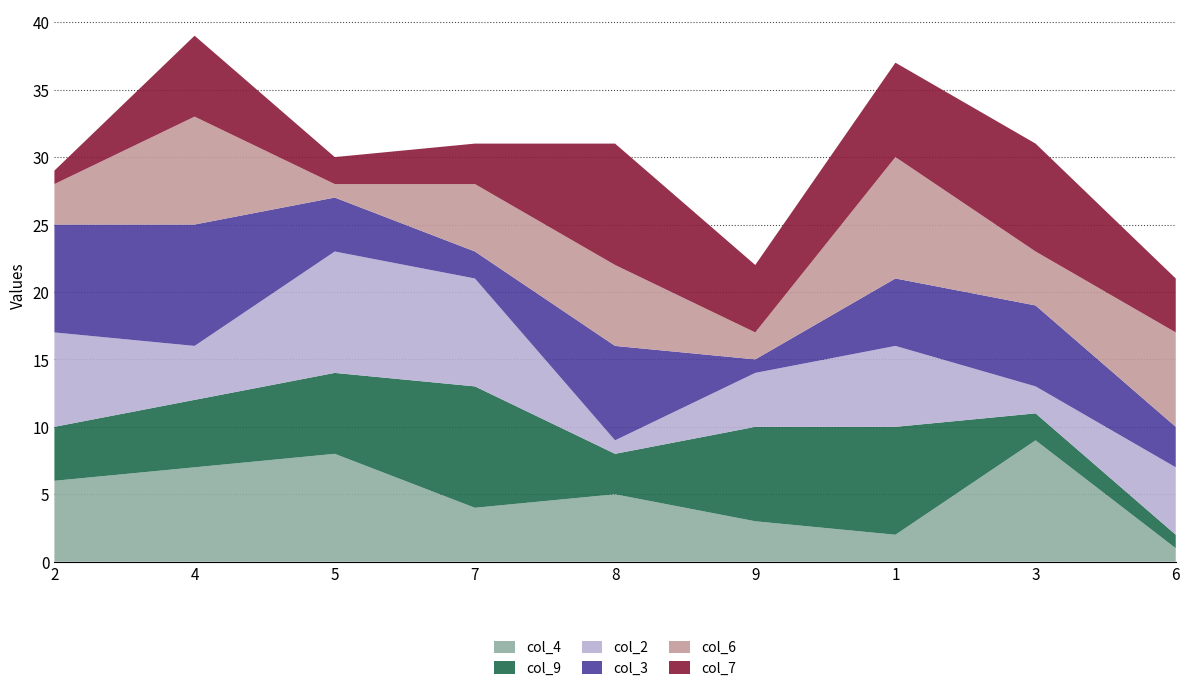

Reading left to right, what are all the values shown in this chart?

col_4: 2=6	4=7	5=8	7=4	8=5	9=3	1=2	3=9	6=1
col_9: 2=4	4=5	5=6	7=9	8=3	9=7	1=8	3=2	6=1
col_2: 2=7	4=4	5=9	7=8	8=1	9=4	1=6	3=2	6=5
col_3: 2=8	4=9	5=4	7=2	8=7	9=1	1=5	3=6	6=3
col_6: 2=3	4=8	5=1	7=5	8=6	9=2	1=9	3=4	6=7
col_7: 2=1	4=6	5=2	7=3	8=9	9=5	1=7	3=8	6=4